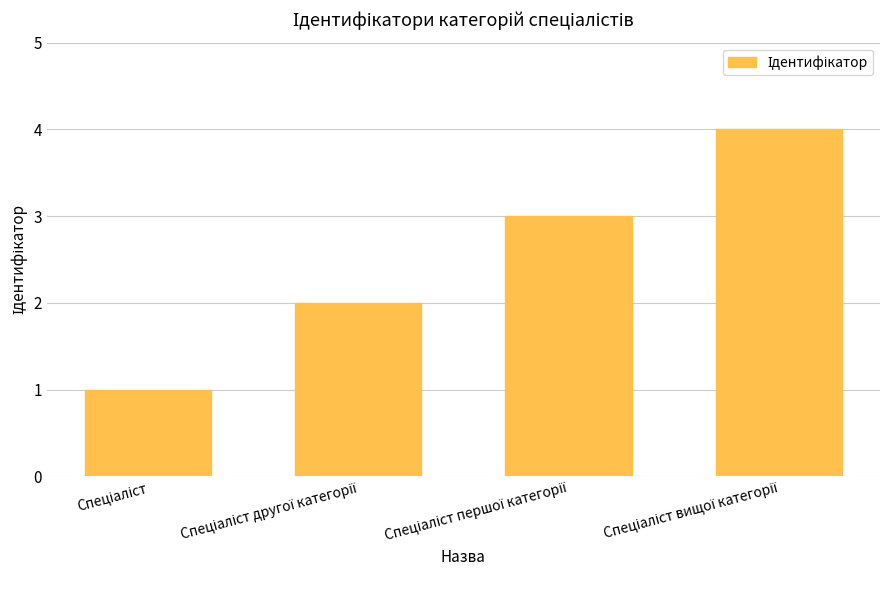

How many data points does each series have?

4